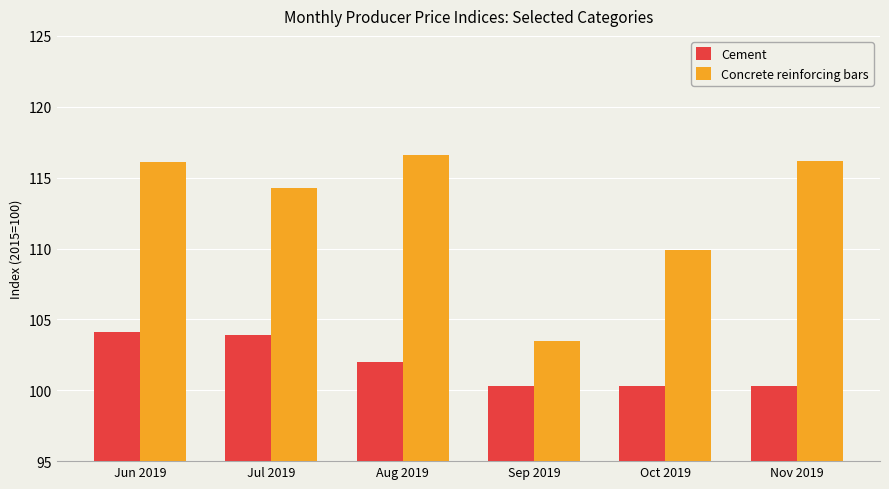

Between Jul 2019 and Sep 2019, which series saw the biggest shift?

Concrete reinforcing bars